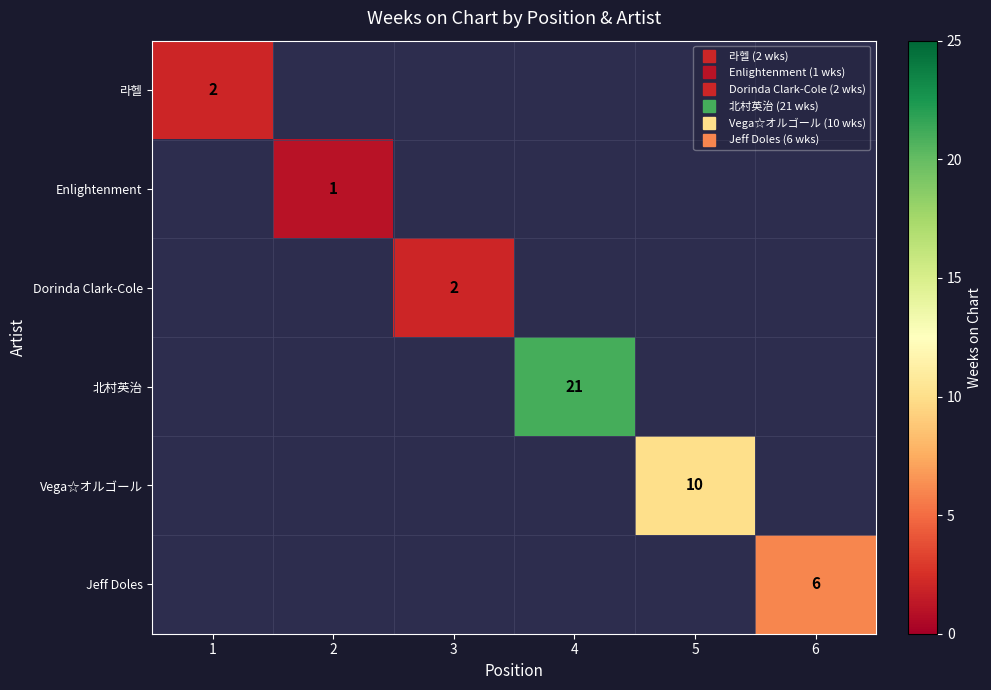

How many values in 北村英治 are above zero?

1